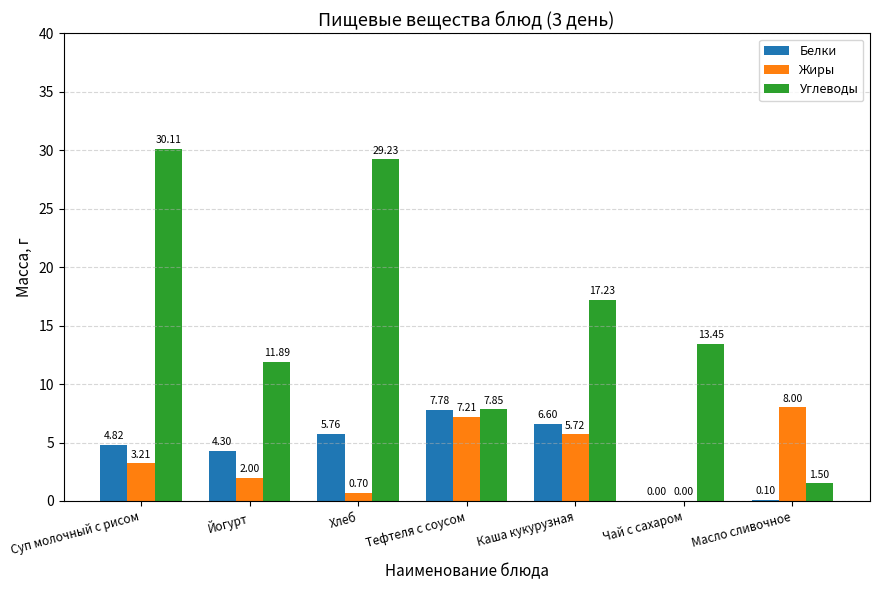

Is the value of Белки at Йогурт greater than the value of Углеводы at Каша кукурузная?

No